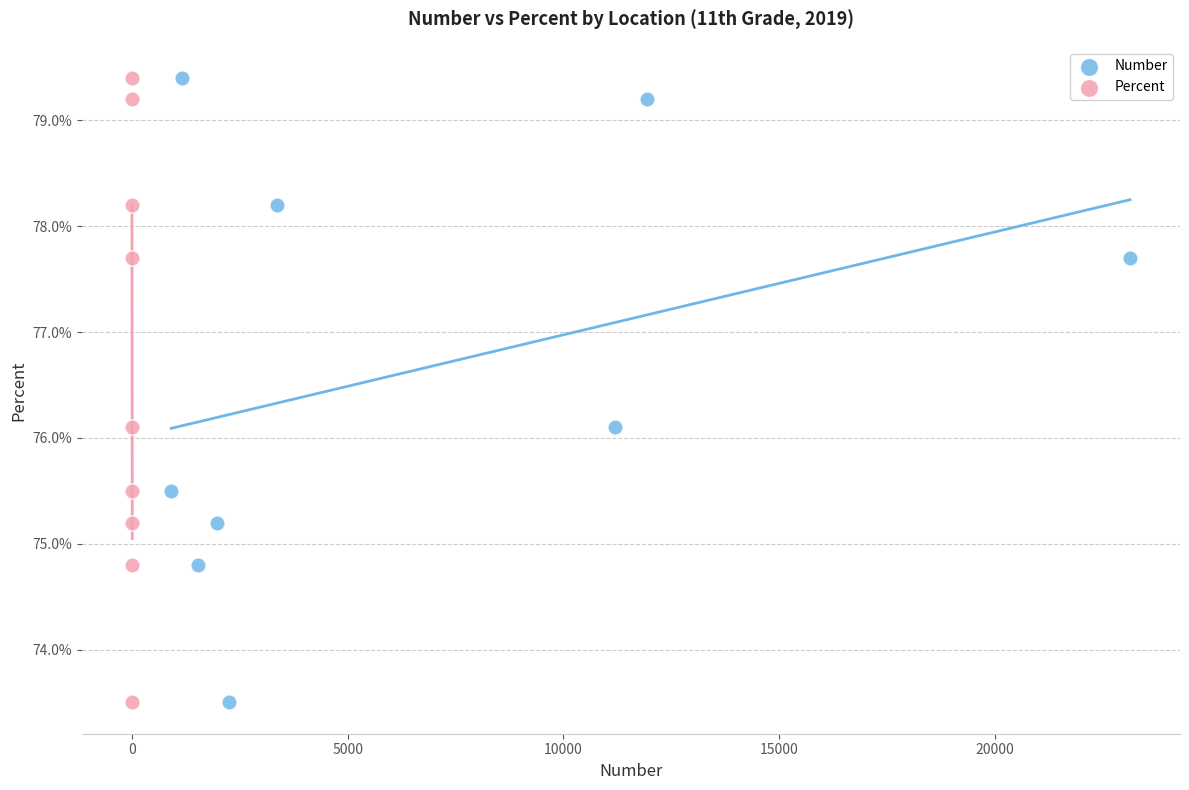

What are all the series names shown in the legend?

Number, Percent